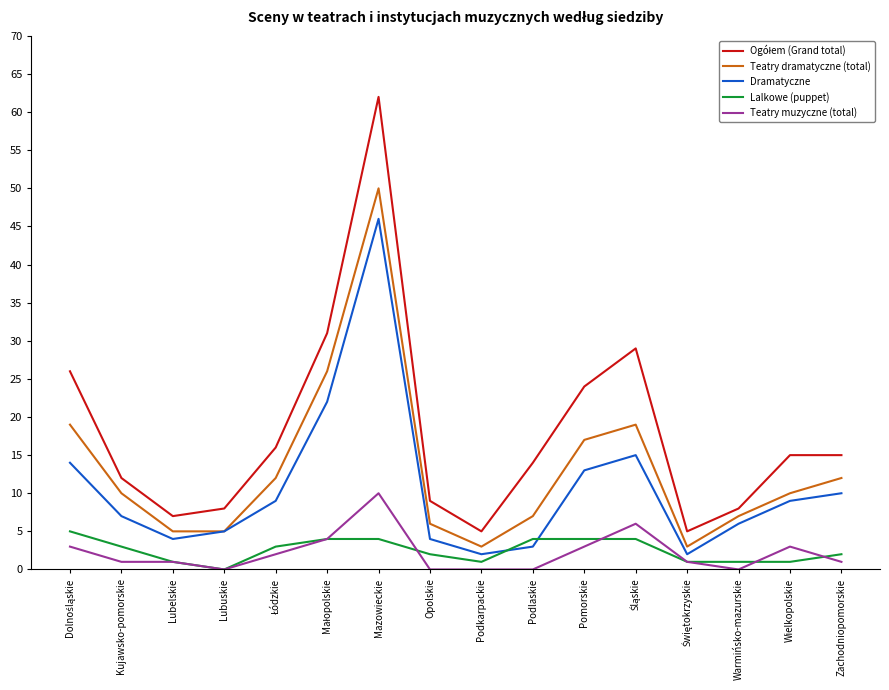

At which category is the sum across all series the highest?

Mazowieckie